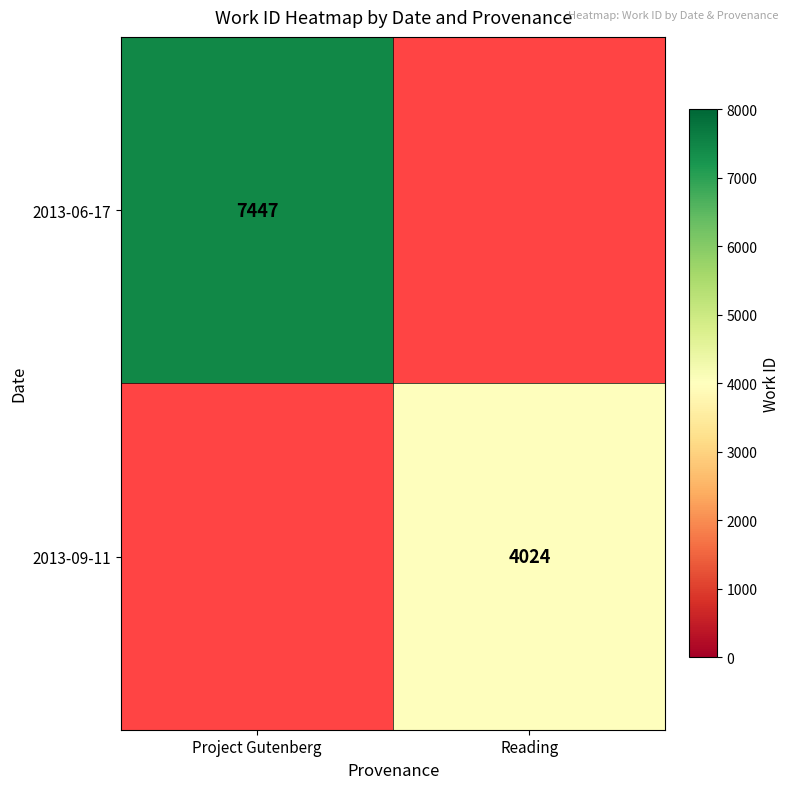

The value of 2013-06-17 at Project Gutenberg is 7447. True or false?

True